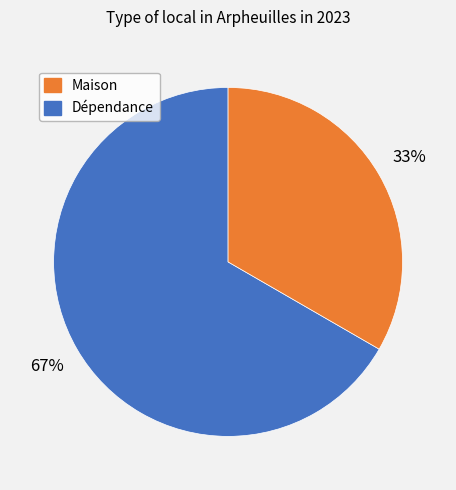

Does any single category account for the majority?

Yes